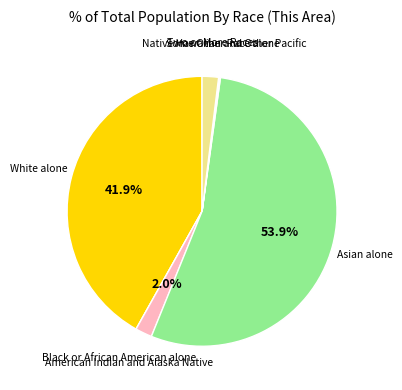

What is the ratio of the value at Two or More Races to the value at American Indian and Alaska Native?

1.0